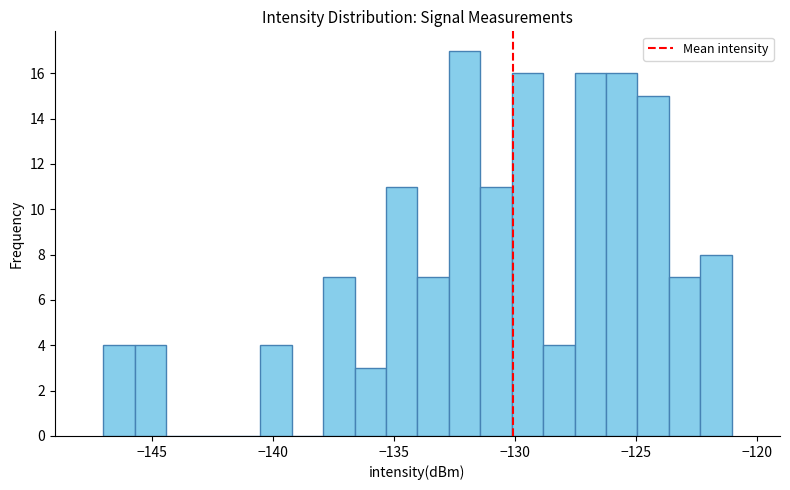

Around what value on the x-axis is the tallest bar? Give the approximate position of its centre, as read against the axis.

-132.0